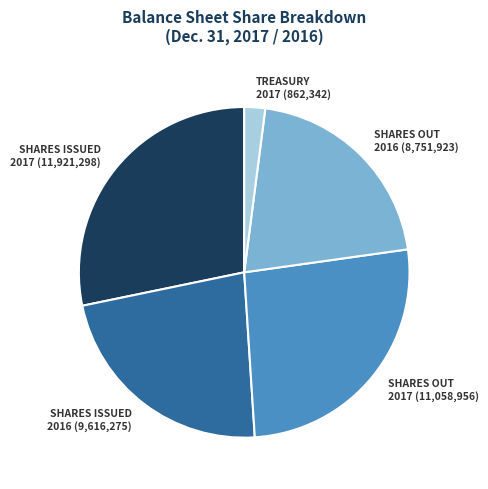

Count the number of slices in the pie.

5